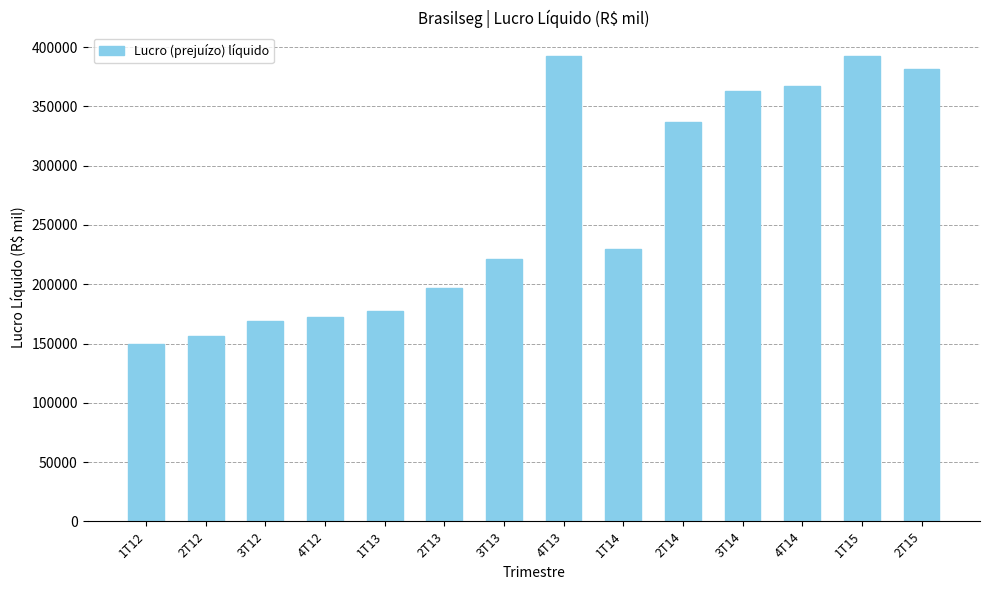

The value at 4T12 is 78284. True or false?

False